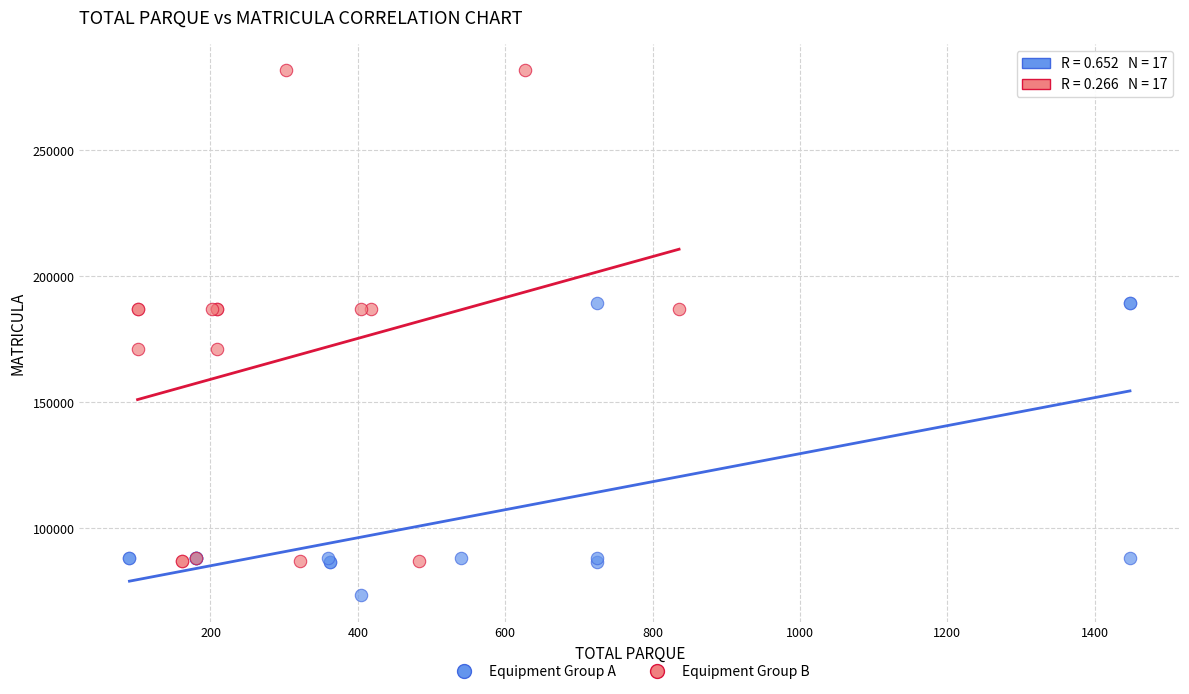

Which series contains the lowest Y value?

Equipment Group A